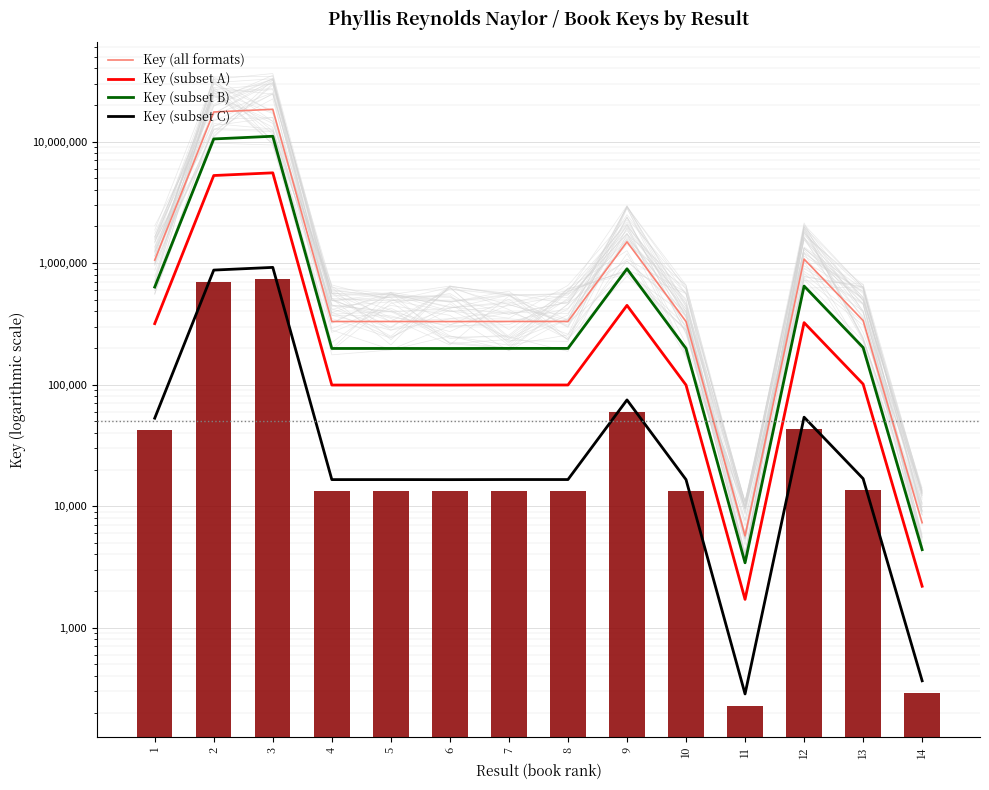

Which label corresponds to the smallest value in the chart?

11